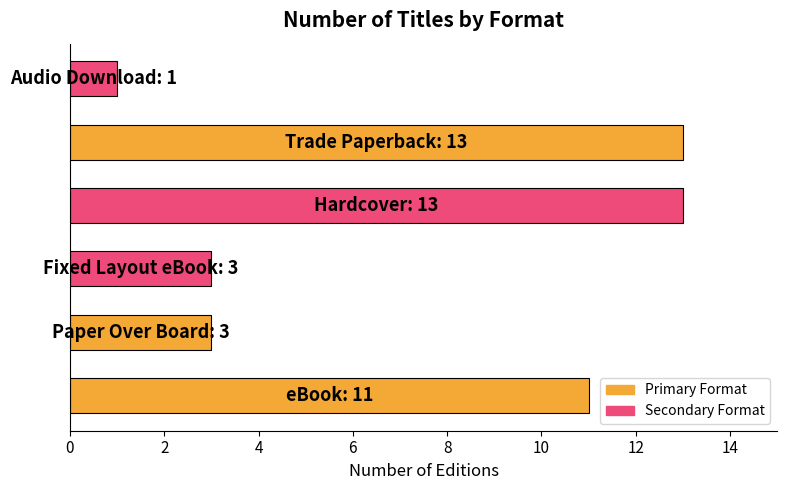

What is the greatest value displayed?

13